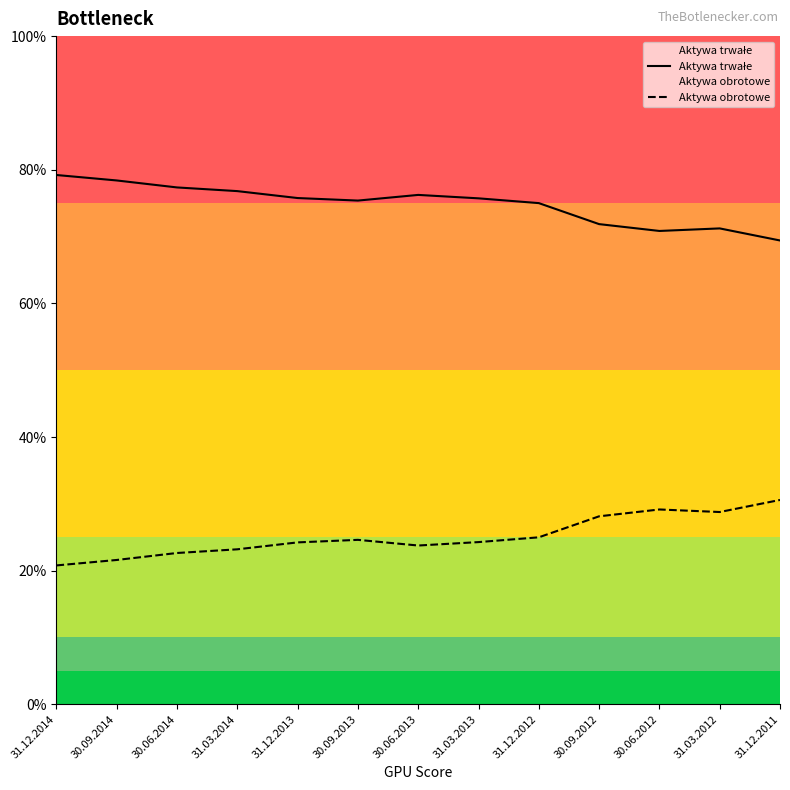

How many values in the Aktywa trwałe series are below 75?

4